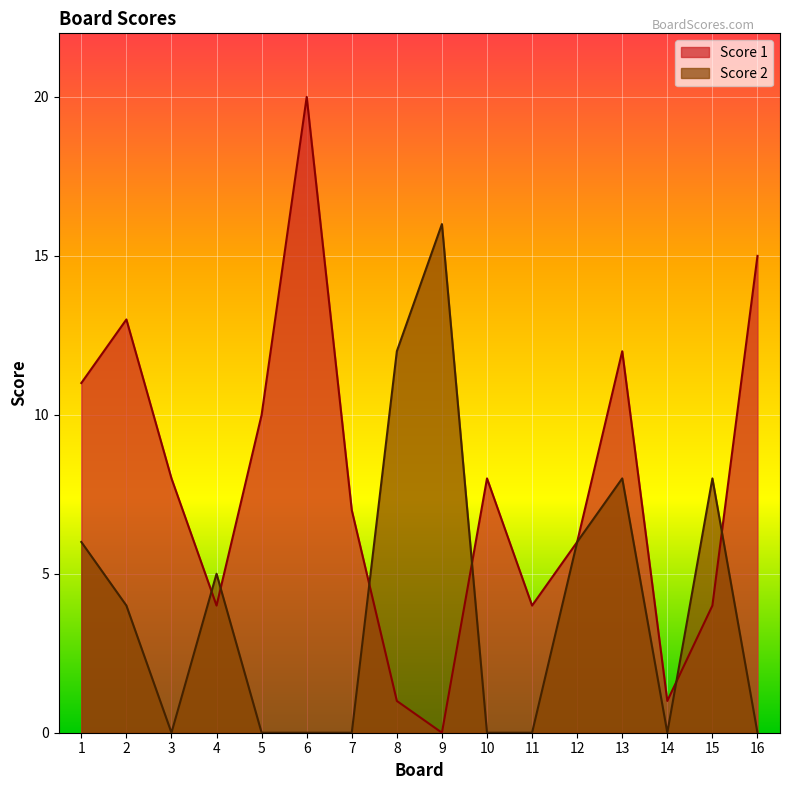

How many values in the Score 1 series exceed 8?

6